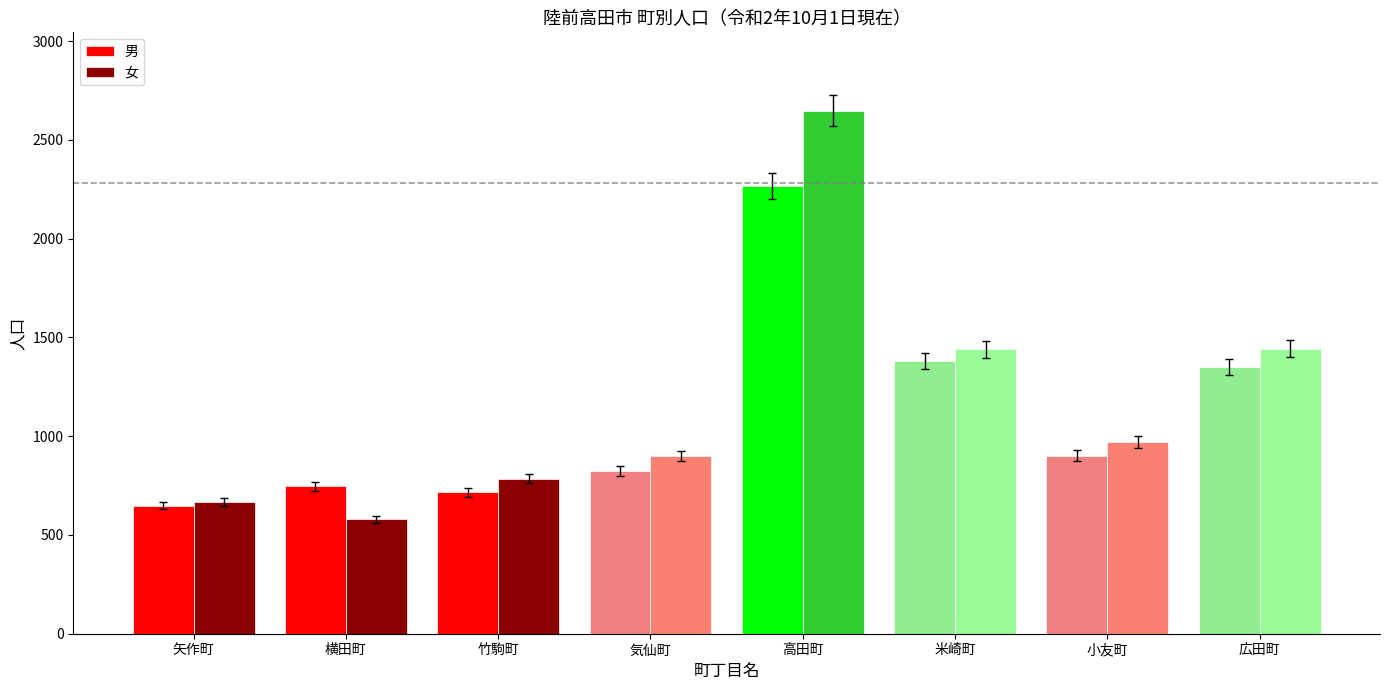

What is the sum of all 男 values?

8831